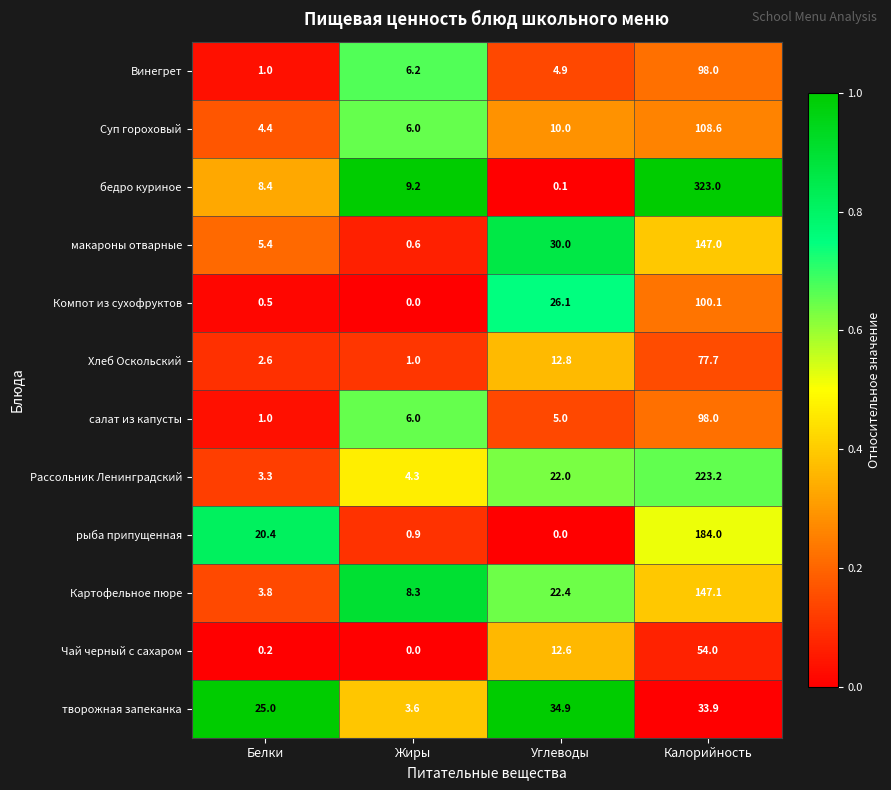

What is the sum of the салат из капусты values at Жиры and Углеводы?

11.0